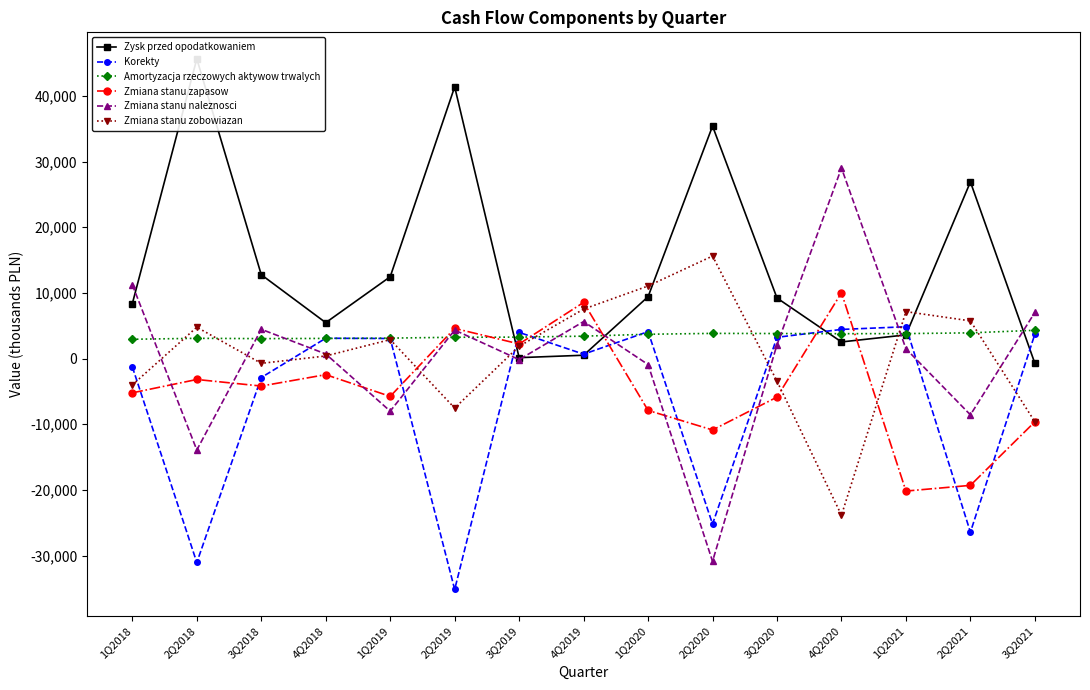

At 1Q2020, list the series in order from largest to smallest.

Zmiana stanu zobowiazan, Zysk przed opodatkowaniem, Korekty, Amortyzacja rzeczowych aktywow trwalych, Zmiana stanu naleznosci, Zmiana stanu zapasow